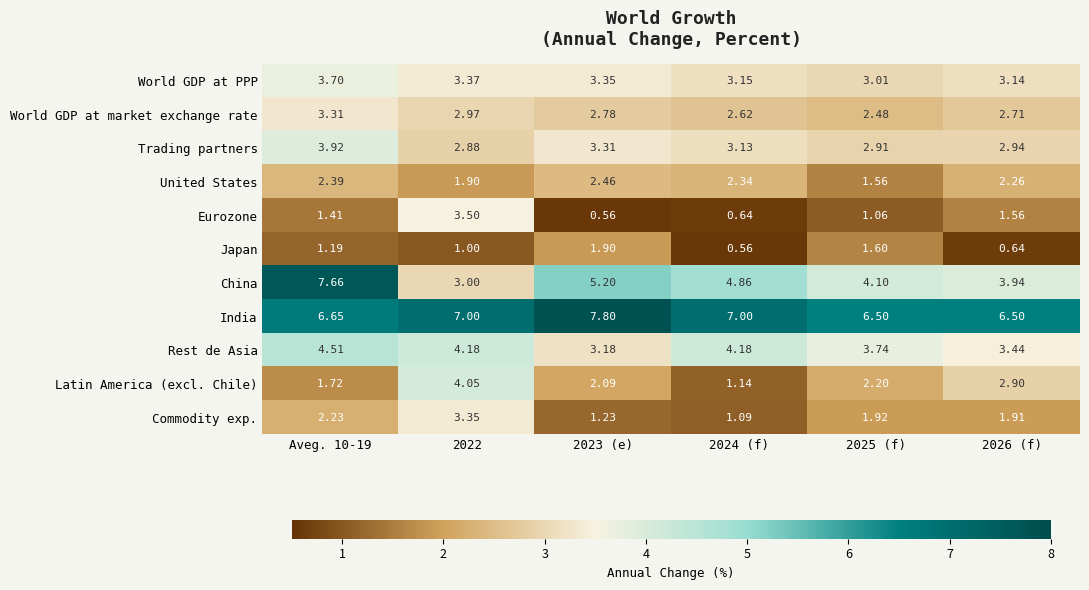

Rank the series at 2025 (f) from lowest to highest value.

Eurozone, United States, Japan, Commodity exp., Latin America (excl. Chile), World GDP at market exchange rate, Trading partners, World GDP at PPP, Rest de Asia, China, India